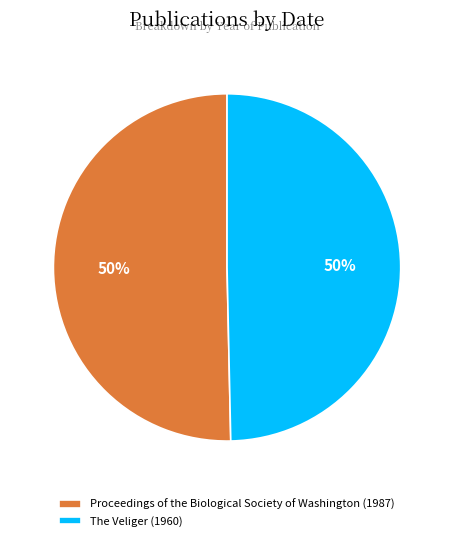

The The Veliger (1960) slice represents 38% of the pie. True or false?

False